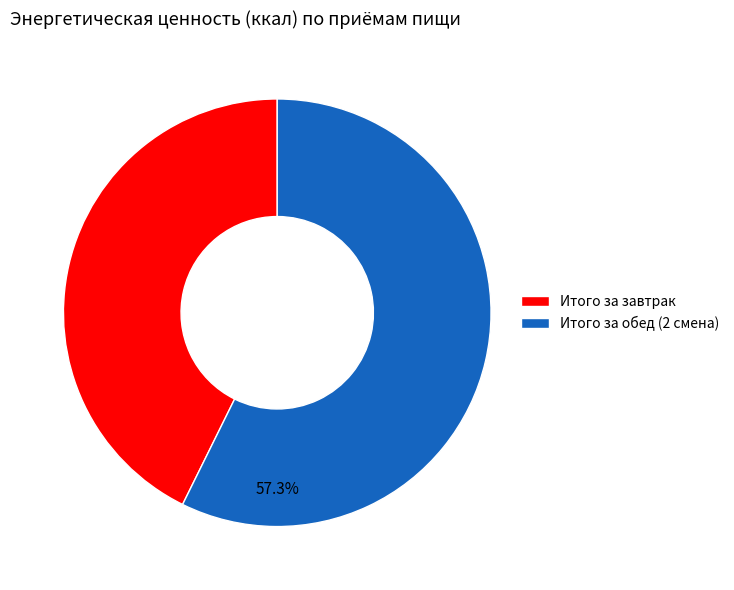

Which category accounts for the majority?

Итого за обед (2 смена)